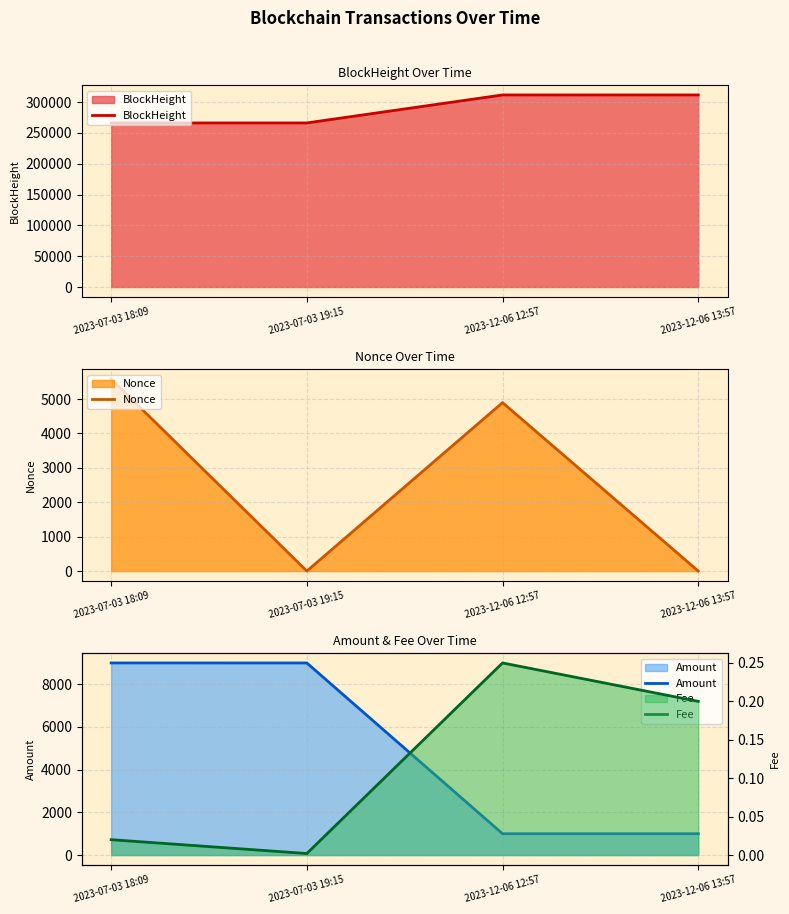

What is the difference between the second highest and minimum values in the Amount series?

7990.4